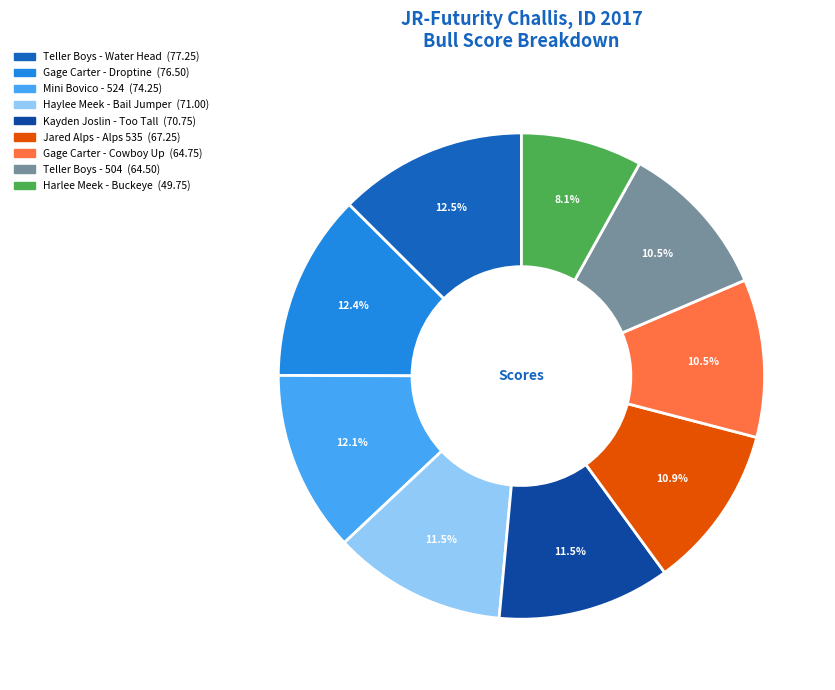

To the nearest percent, what is the average slice percentage?

11%